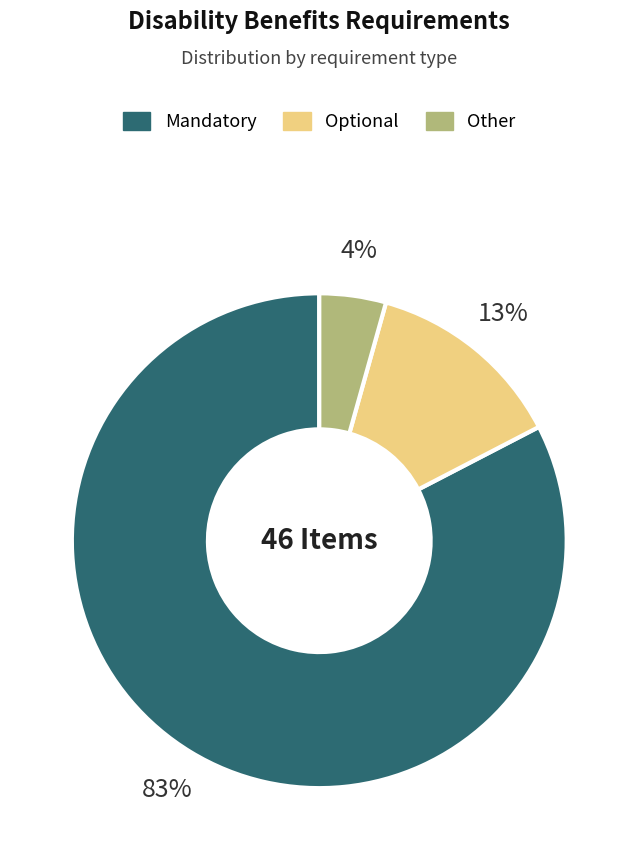

Does Mandatory account for over 50% of the chart?

Yes